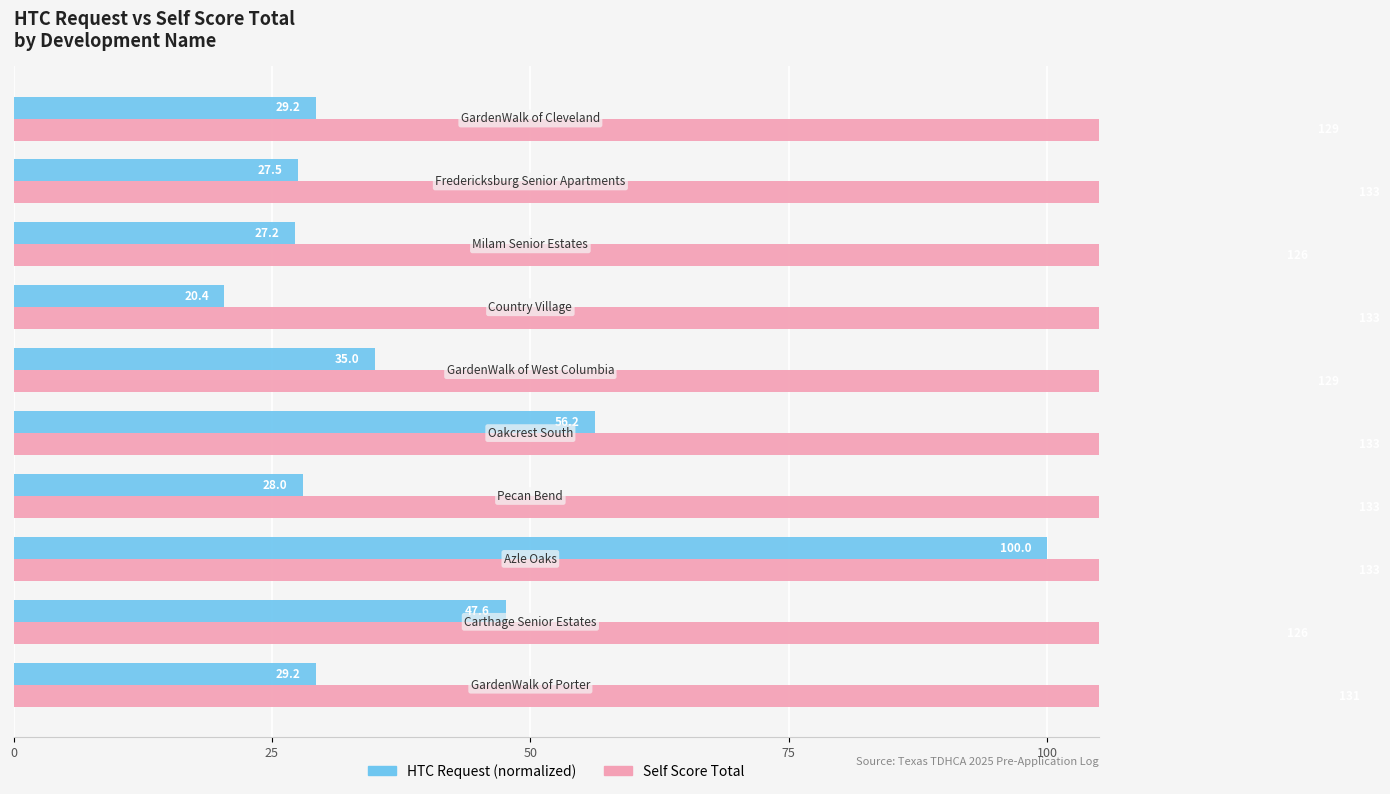

Rank the series by their maximum value, from lowest to highest.

HTC Request, Self Score Total